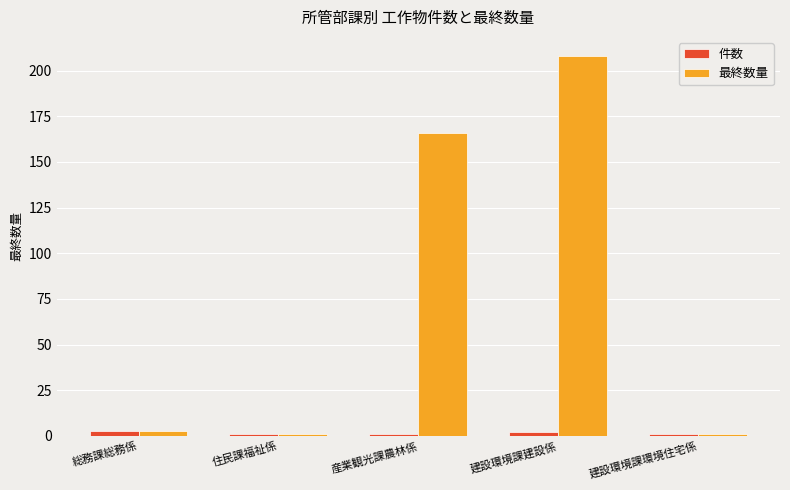

What is the sum of the 件数 values at 建設環境課環境住宅係 and 建設環境課建設係?

3